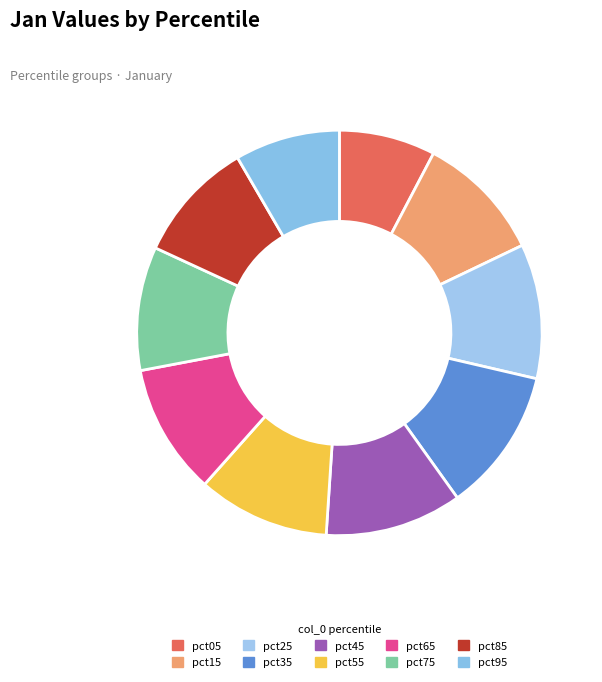

Do pct75 and pct55 together represent more than half of the pie?

No